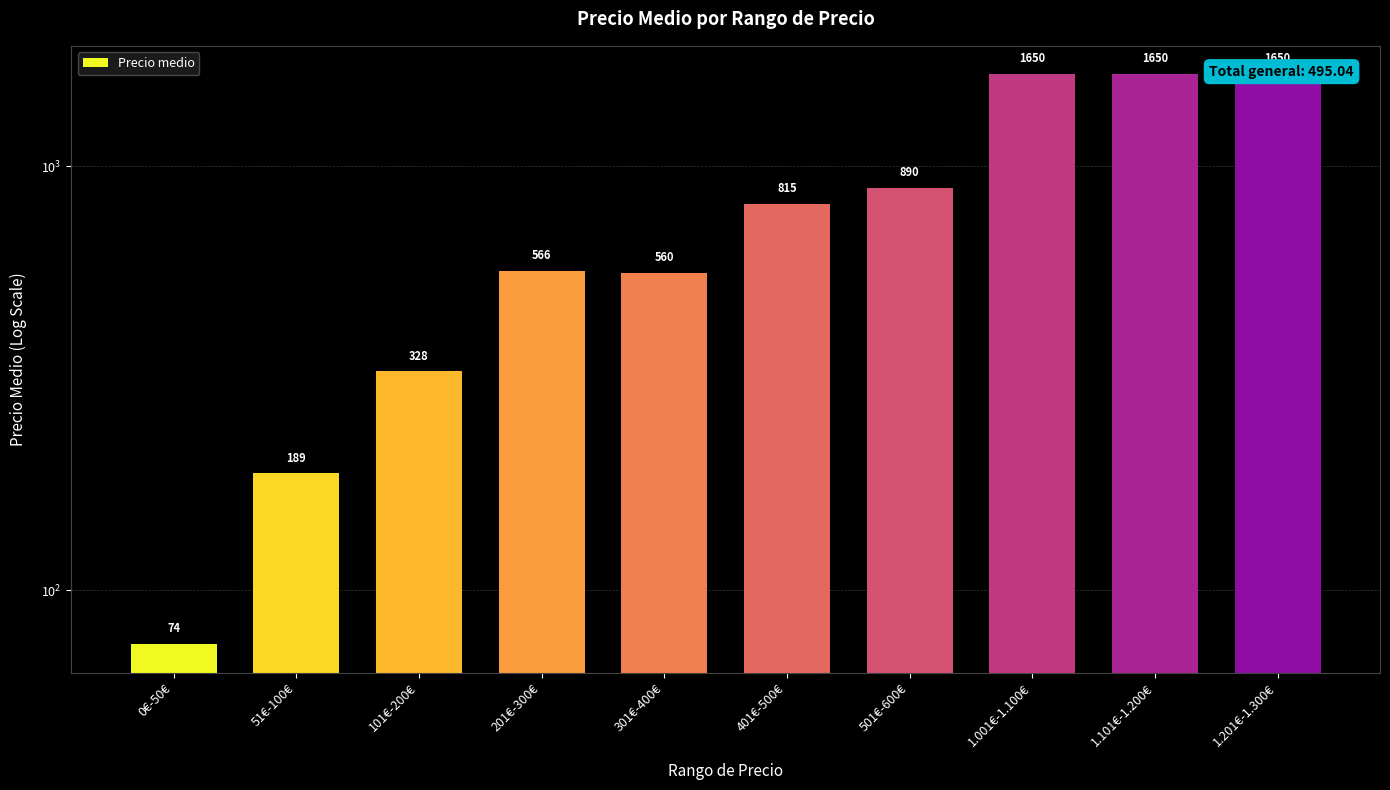

What is the average value?

837.2